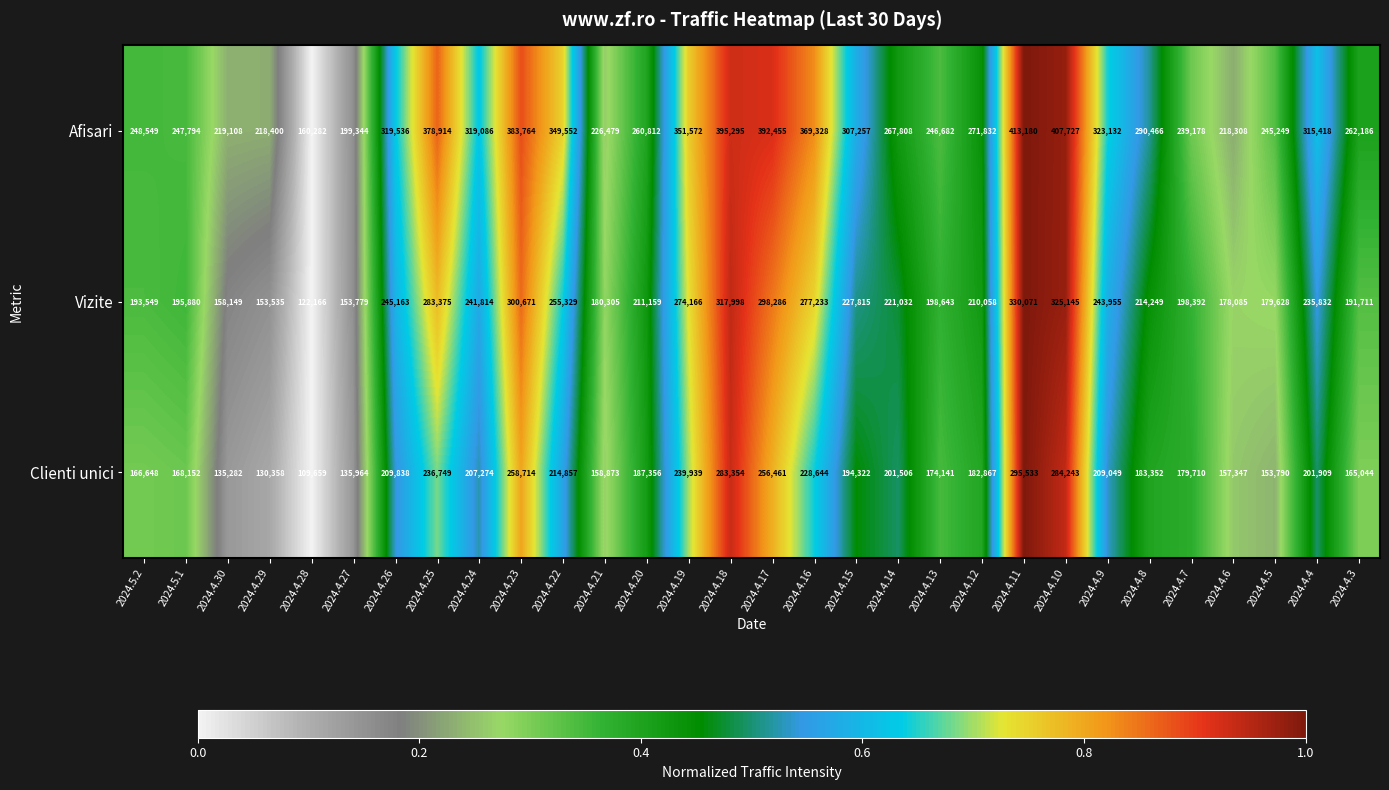

How many categories are shown in the chart?

30